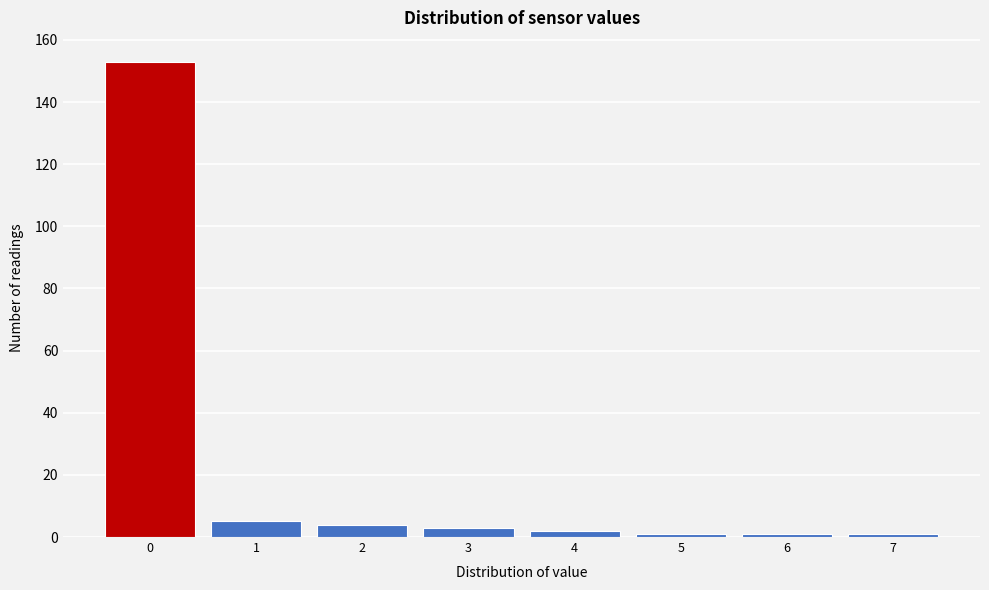

Which range on the x-axis has the tallest bar?

-0.5 to 0.5